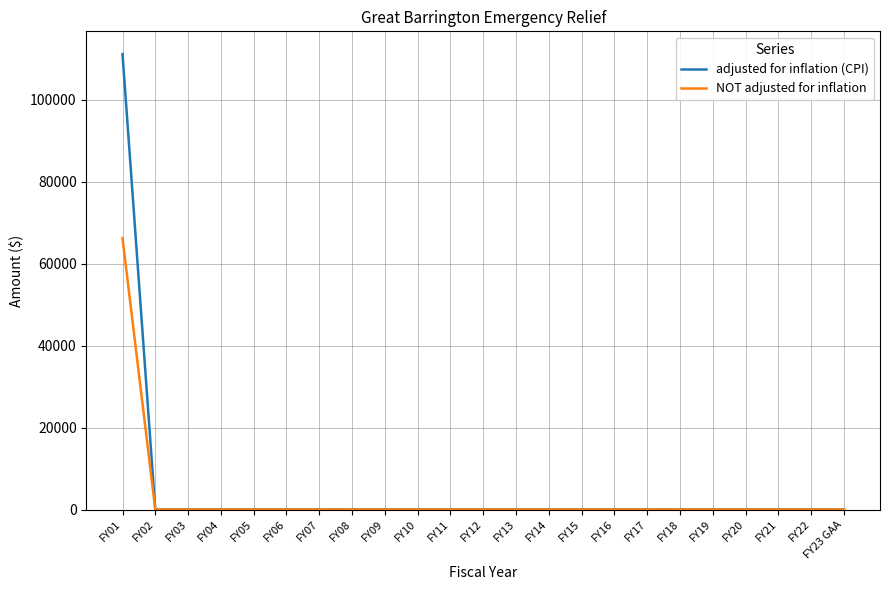

How many lines are shown in the chart?

2